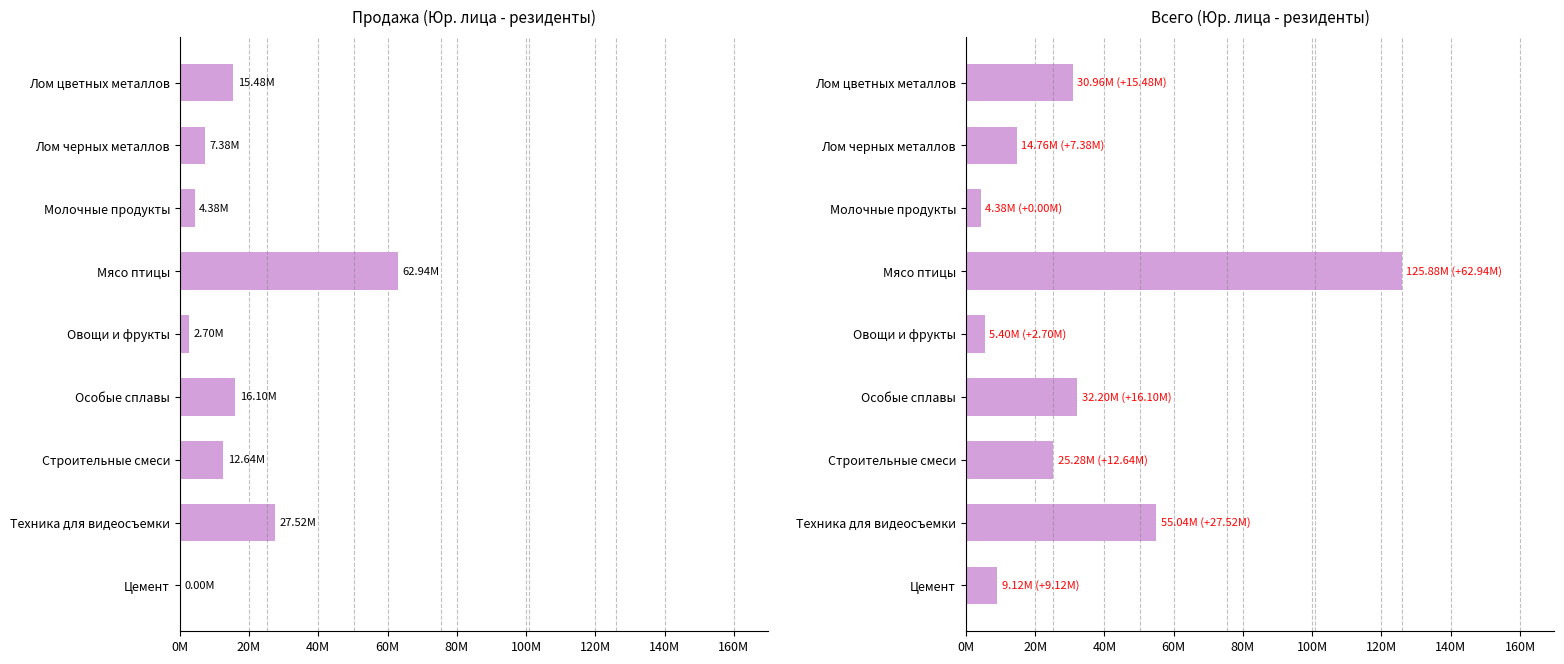

Which series has the largest range (max minus min)?

Всего (рез.)